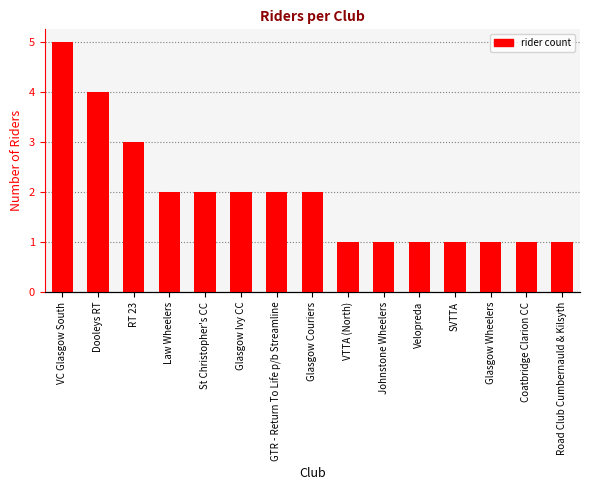

What value does the data have at Velopreda?

1